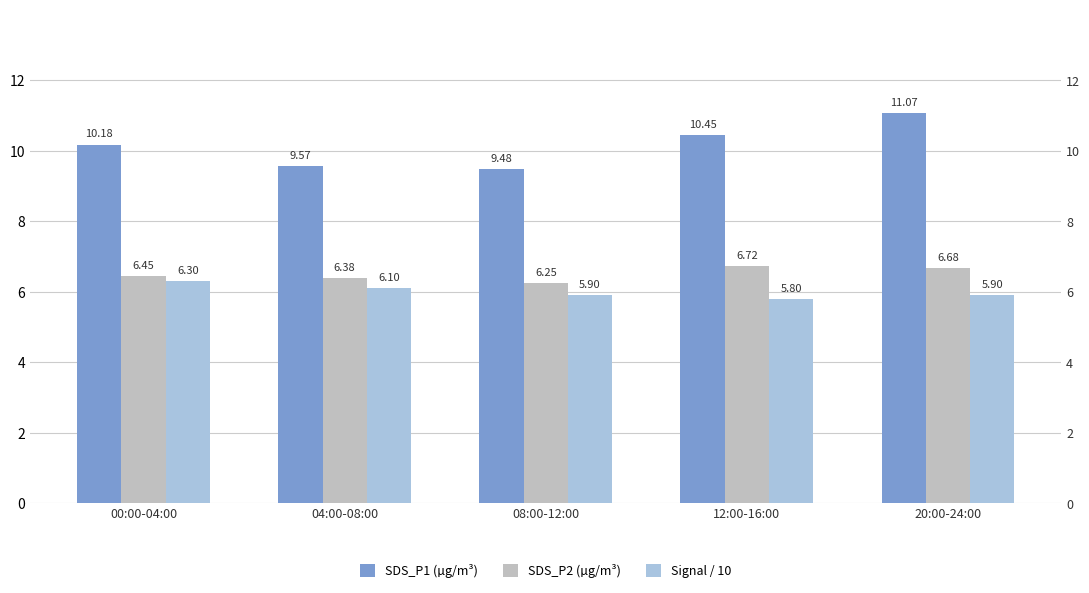

What is the difference between the highest and lowest values at 08:00-12:00?

3.6